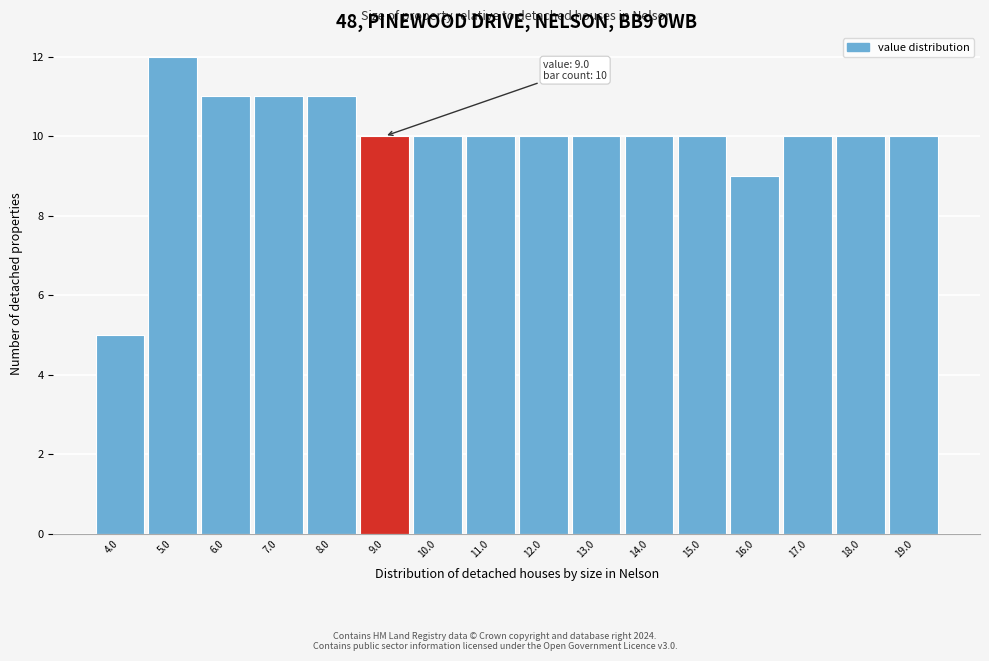

Reading left to right, extract all data points from this chart.

5	12	11	11	11	10	10	10	10	10	10	10	9	10	10	10